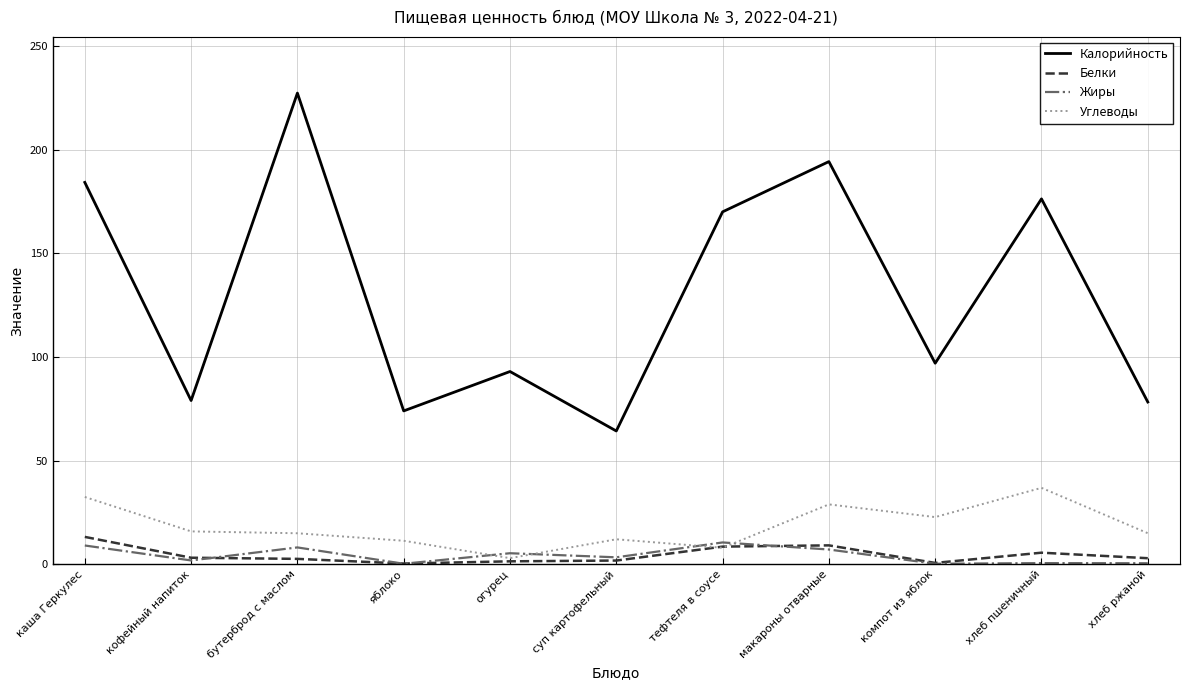

After their last crossing, which series has the higher values: Жиры or Углеводы?

Углеводы